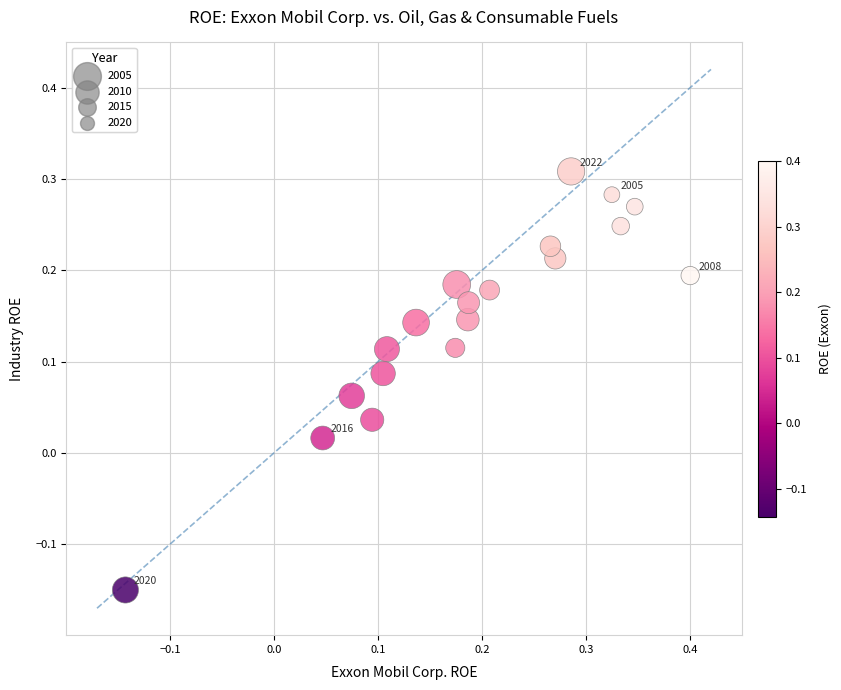

What is the range of Y values (max minus min)?

0.5